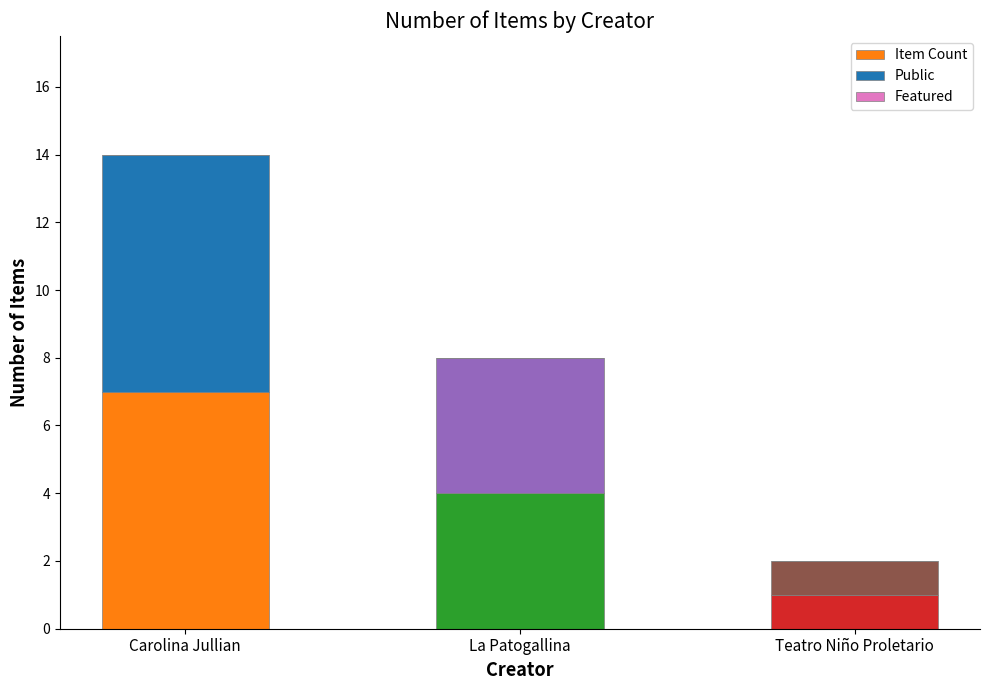

List the labels in order of Item Count value, smallest first.

Teatro Niño Proletario, La Patogallina, Carolina Jullian